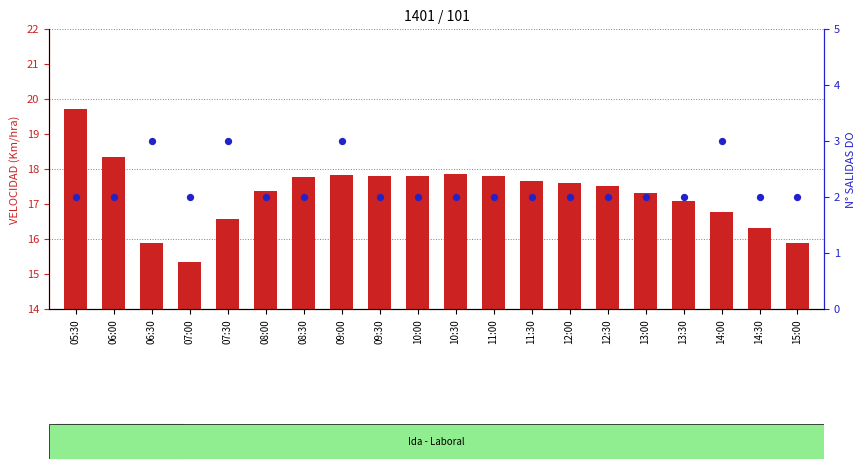

Which series reaches the maximum Y coordinate?

VELOCIDAD (Km/hra)